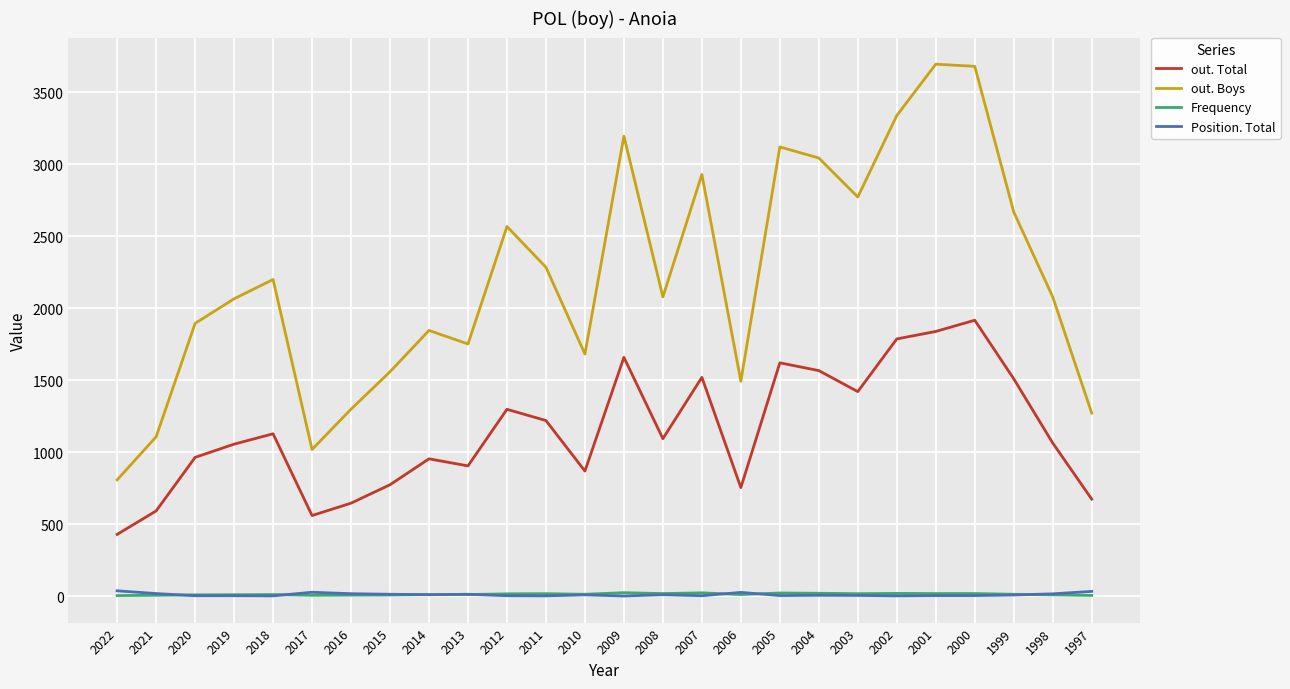

What value does the Position. Total series have at 1997, to the nearest 10?

30